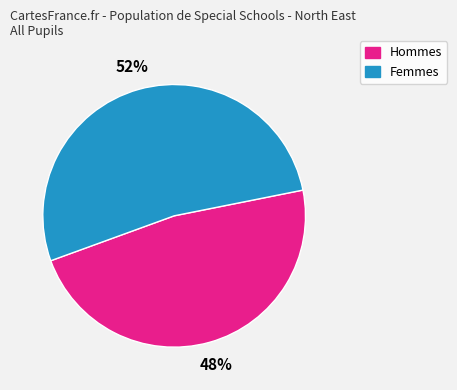

How many segments does this pie chart have?

2